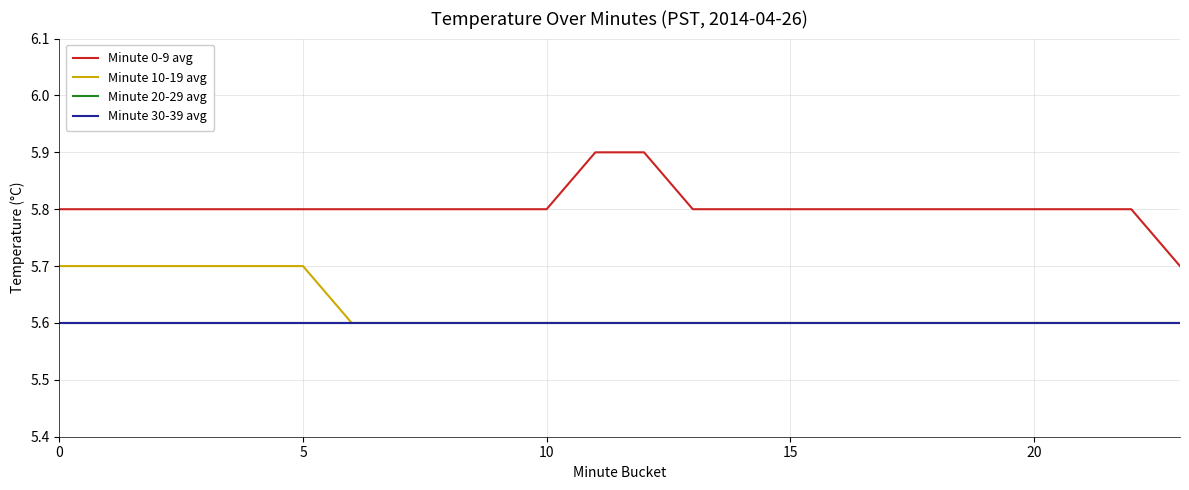

Rank the series by their maximum value, from highest to lowest.

Minute 0-9 avg, Minute 10-19 avg, Minute 20-29 avg, Minute 30-39 avg